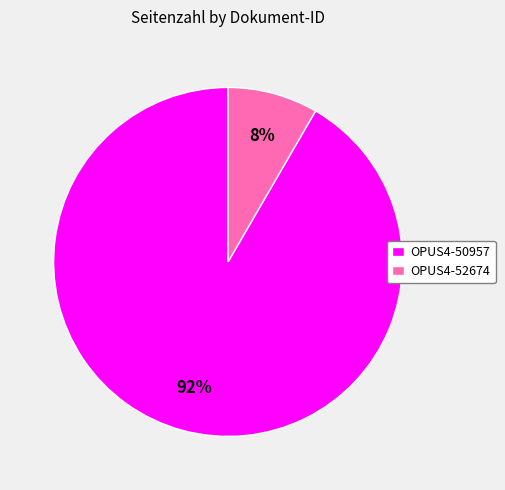

Is the sum of OPUS4-52674 and OPUS4-50957 greater than half?

Yes